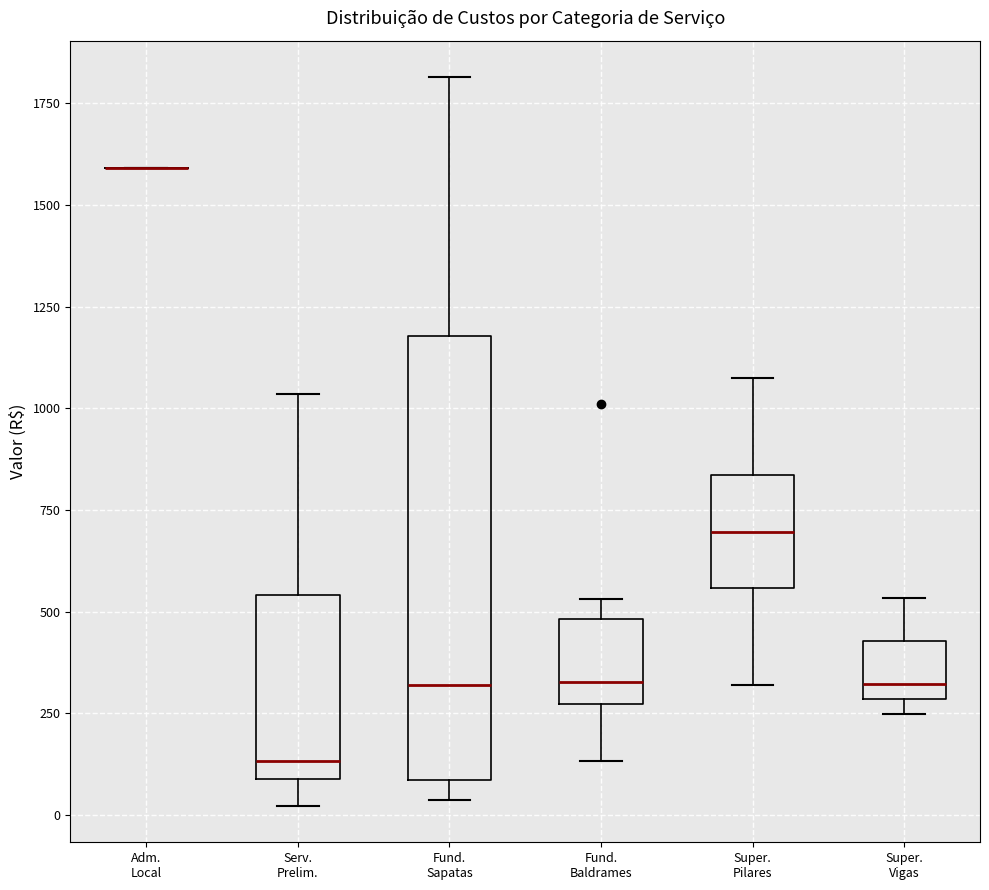

Reading left to right, read every box against the y-axis: the position of its median line, the range the box covers, and the ends of its whiskers. The values are not printed on the chart, so give them approximately, as read against the axis.

Adm. Local: box collapsed to a line at 1600, whiskers 1600 to 1600
Serv. Prelim.: median 150, box 100 to 550, whiskers 0 to 1050
Fund. Sapatas: median 300, box 100 to 1200, whiskers 50 to 1800
Fund. Baldrames: median 350, box 250 to 500, whiskers 150 to 550
Super. Pilares: median 700, box 550 to 850, whiskers 300 to 1100
Super. Vigas: median 300 (just above the box's lower edge), box 300 to 450, whiskers 250 to 550